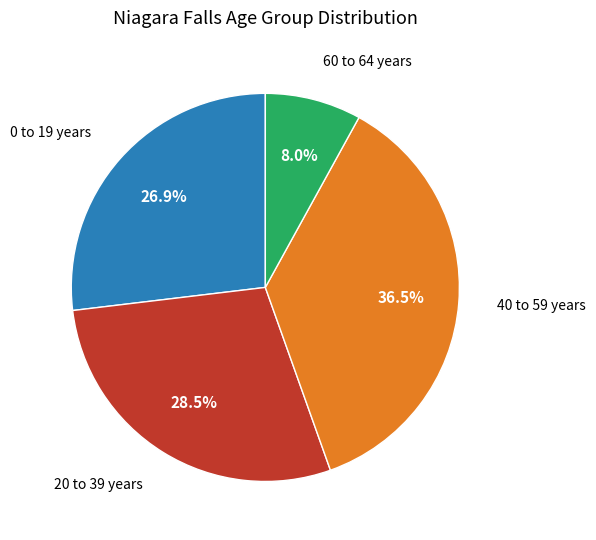

Approximately how many times larger is the value at 0 to 19 years compared to 60 to 64 years?

3.4